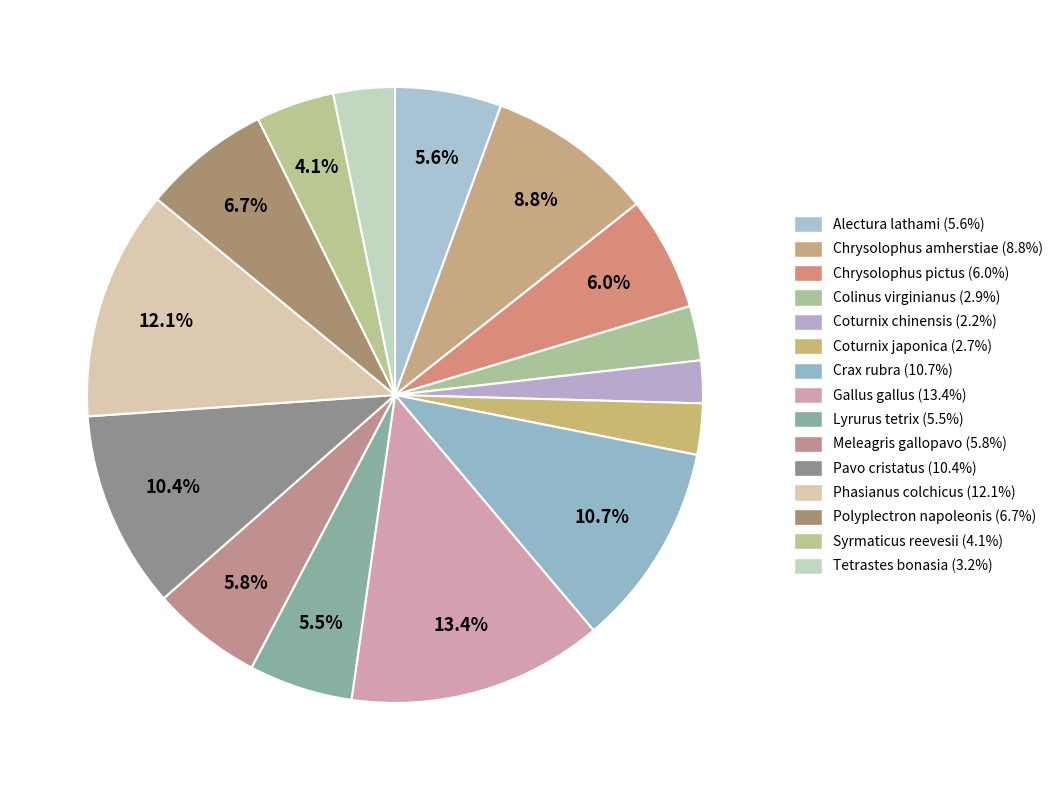

To the nearest percent, what percentage of the pie is Tetrastes bonasia?

3%